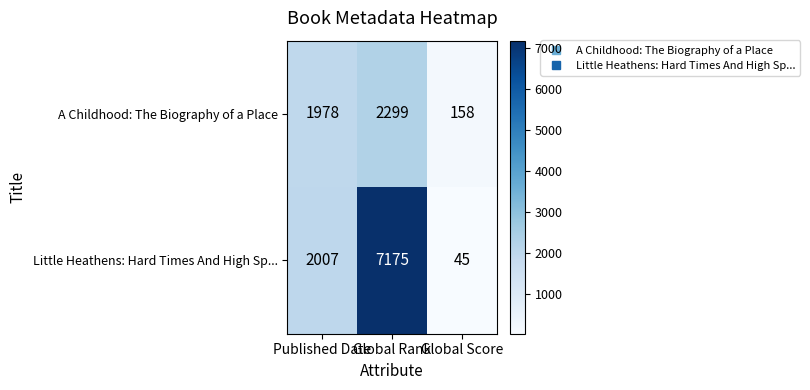

The Little Heathens: Hard Times And High Sp... series shows 45 at Global Score. True or false?

True